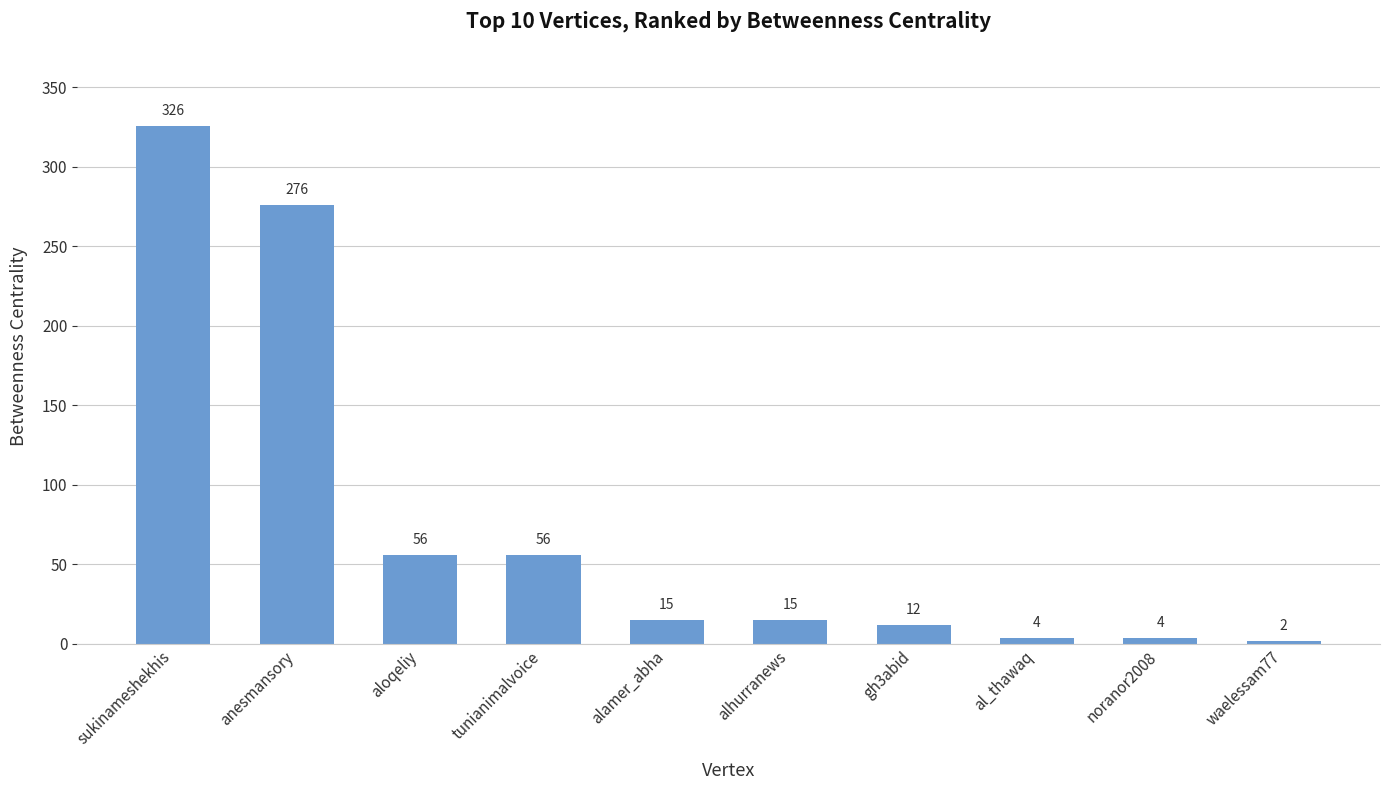

What is the value of the 6th bar from the left?

15